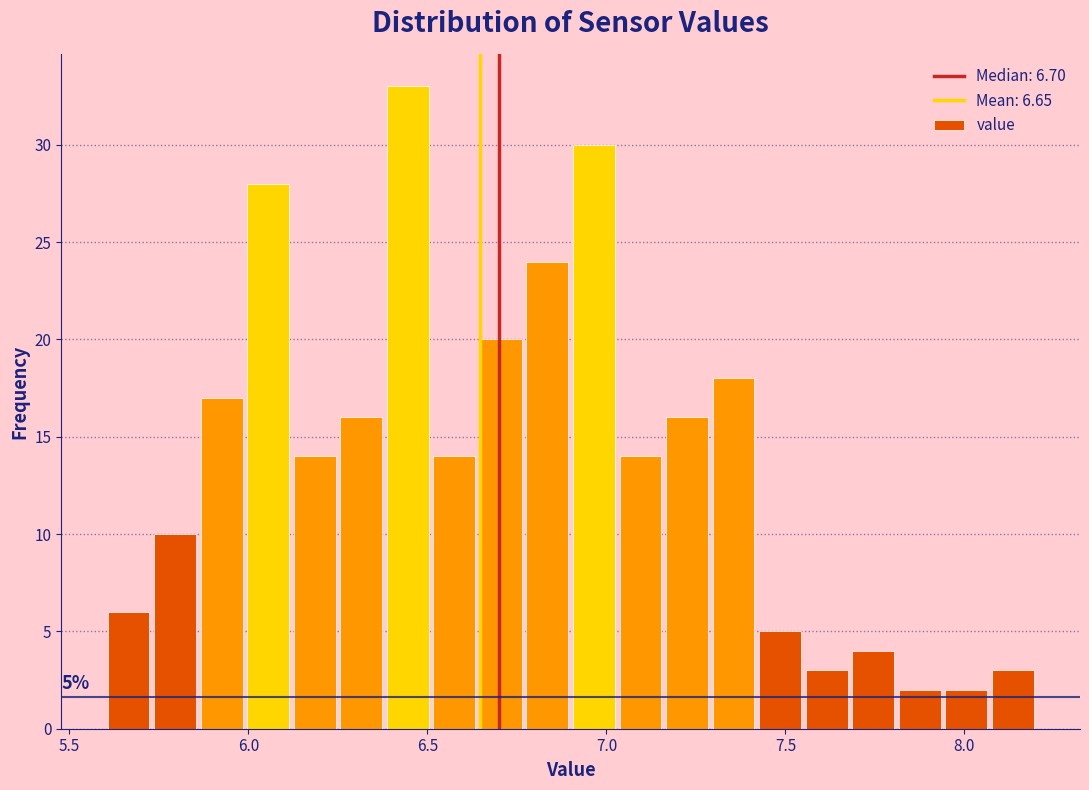

Read against the x-axis, roughly where is the centre of the tallest bar?

6.45